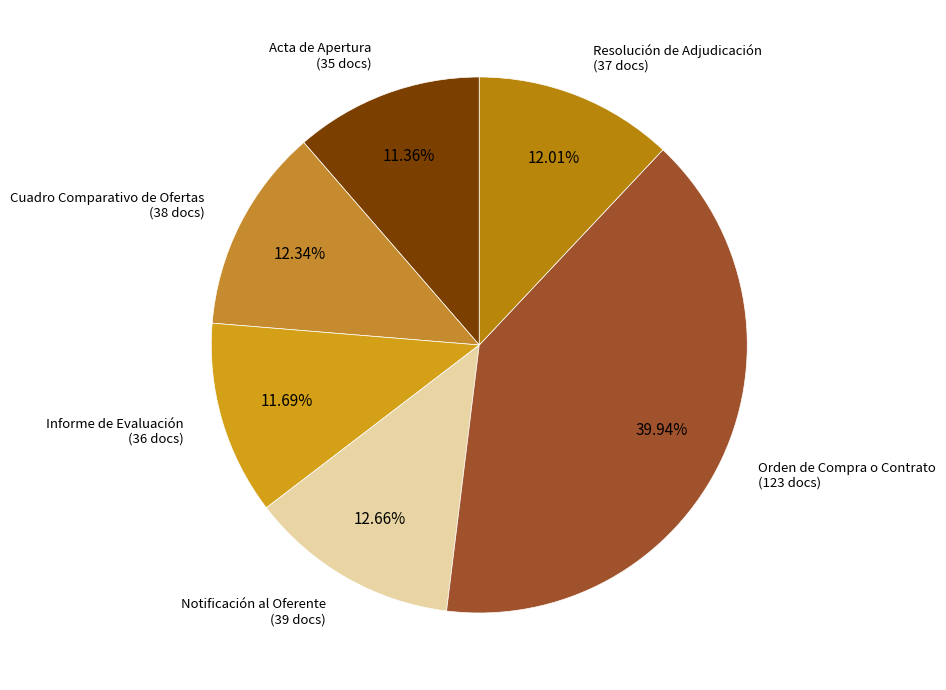

What is the smallest slice in the pie chart?

Acta de Apertura